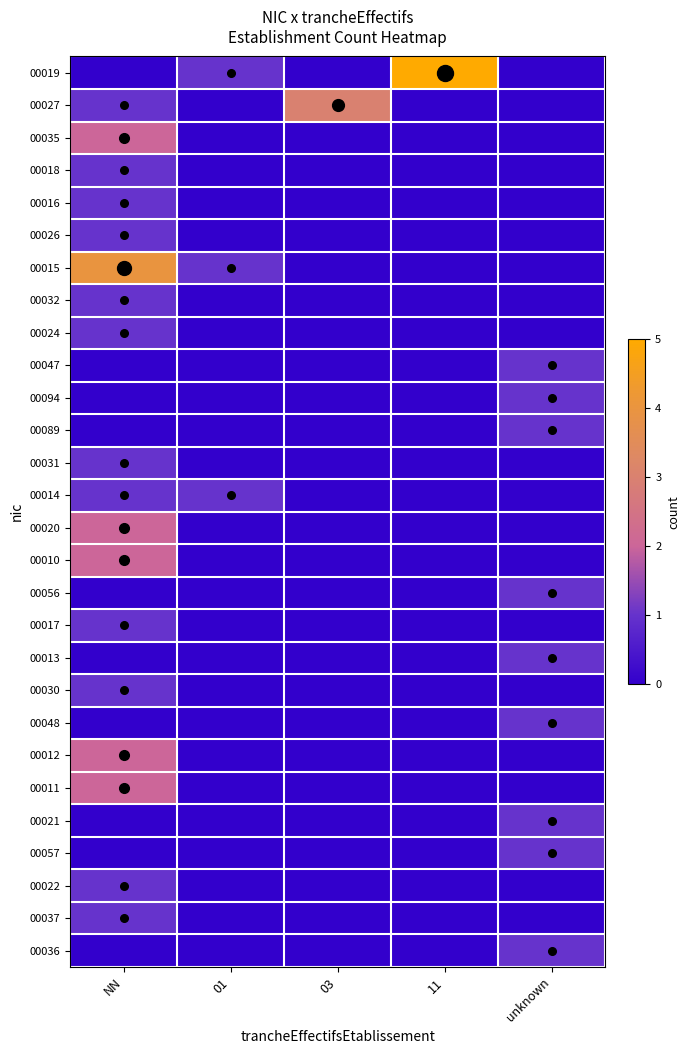

Which series has the largest total across all categories?

00019